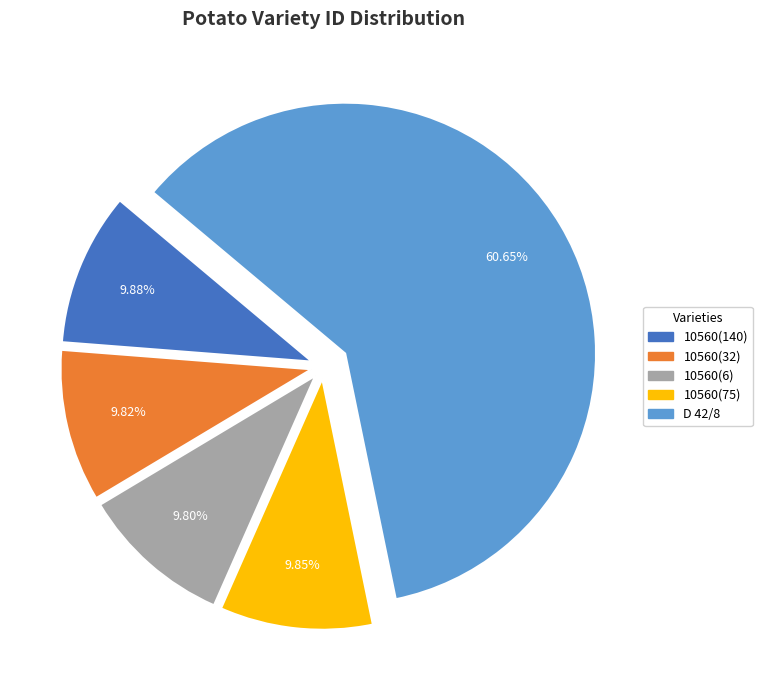

Is there a majority slice in this chart?

Yes